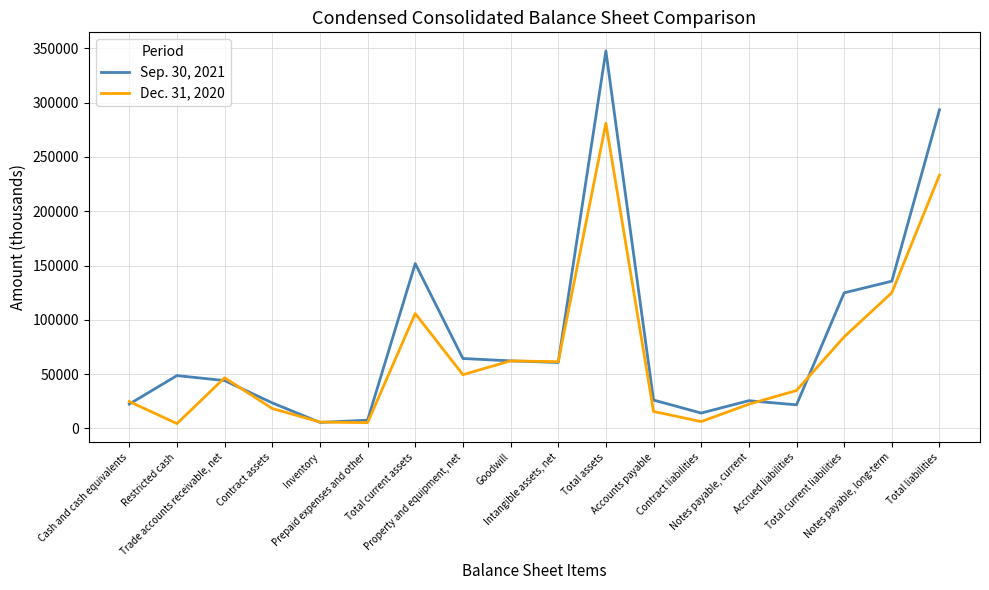

After their last crossing, which series has the higher values: Dec. 31, 2020 or Sep. 30, 2021?

Sep. 30, 2021